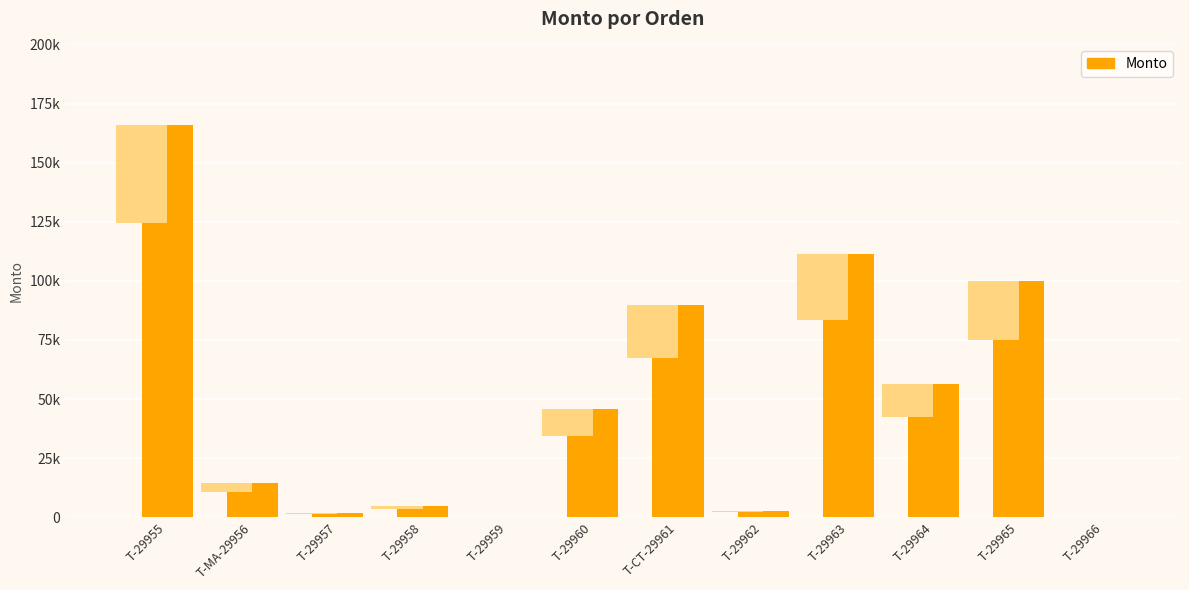

Where does the data first go above 45907?

T-29955